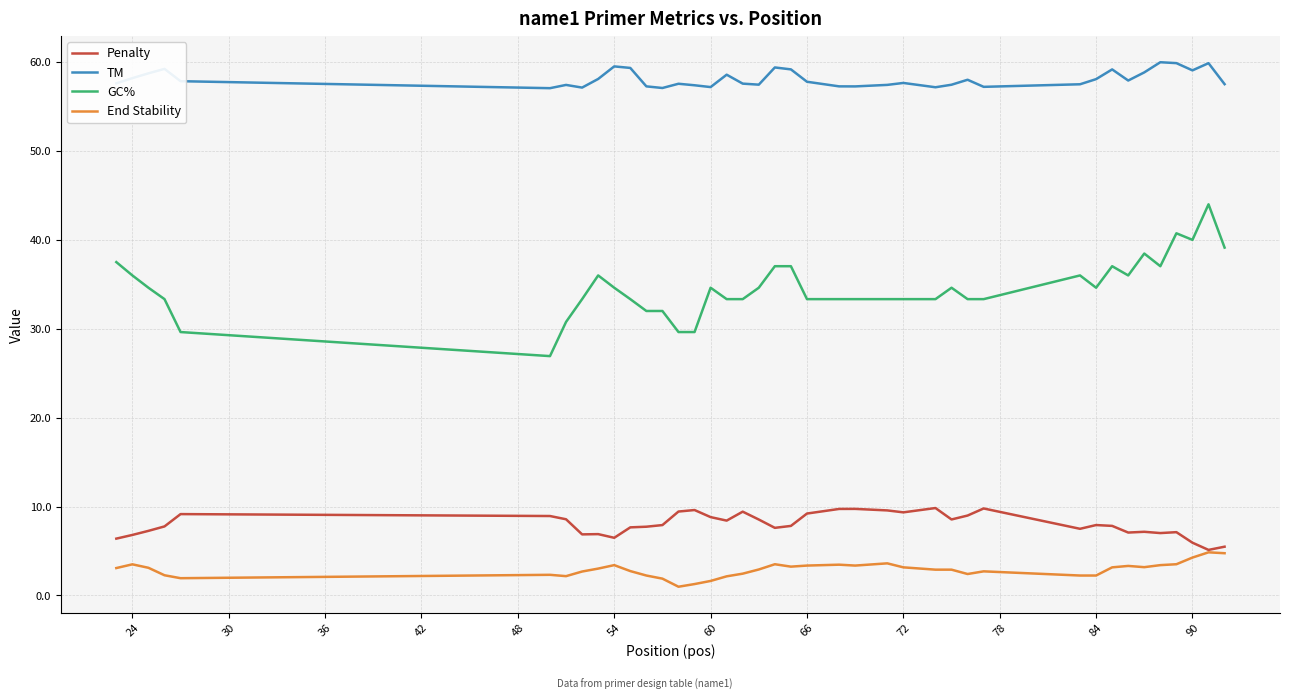

What are all the series names shown in the legend?

Penalty, TM, GC%, End Stability